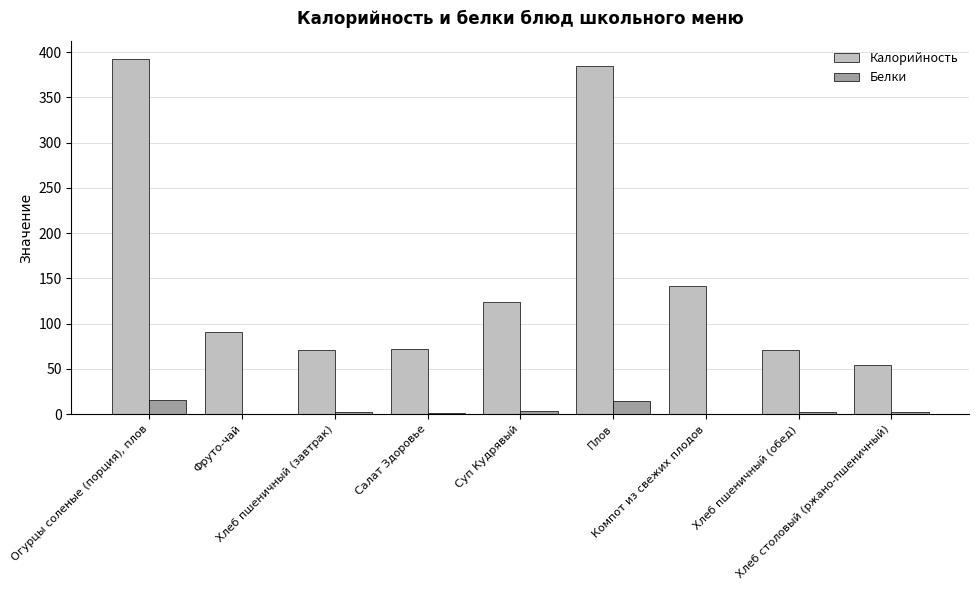

What is the sum of all Белки values?

42.1